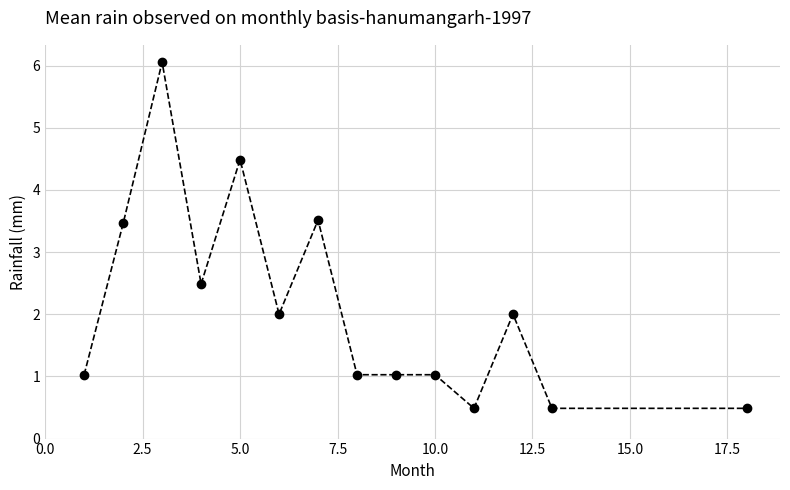

What is the difference between the maximum and second lowest values?

5.6